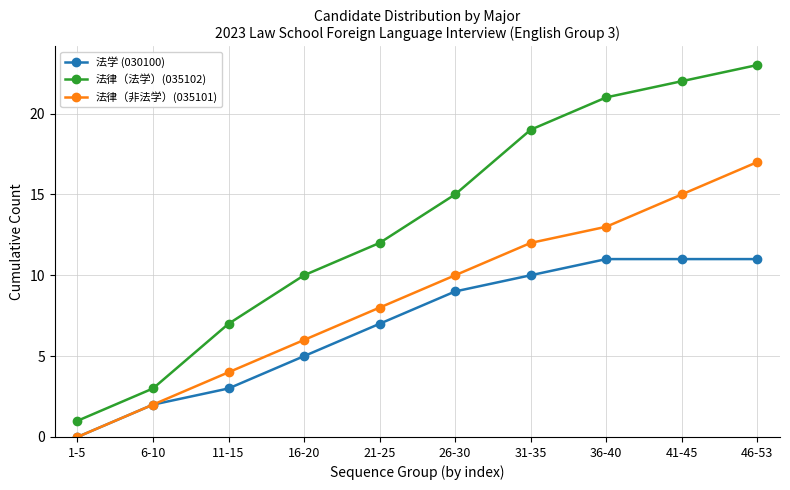

What is the spread (max minus min) of values at 31-35?

9